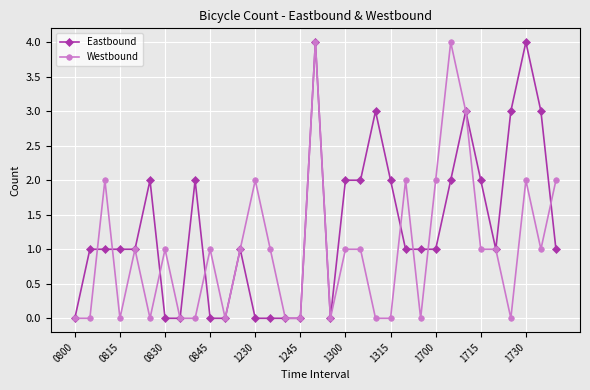

True or false: Westbound has more than 2 interior local peaks.

True